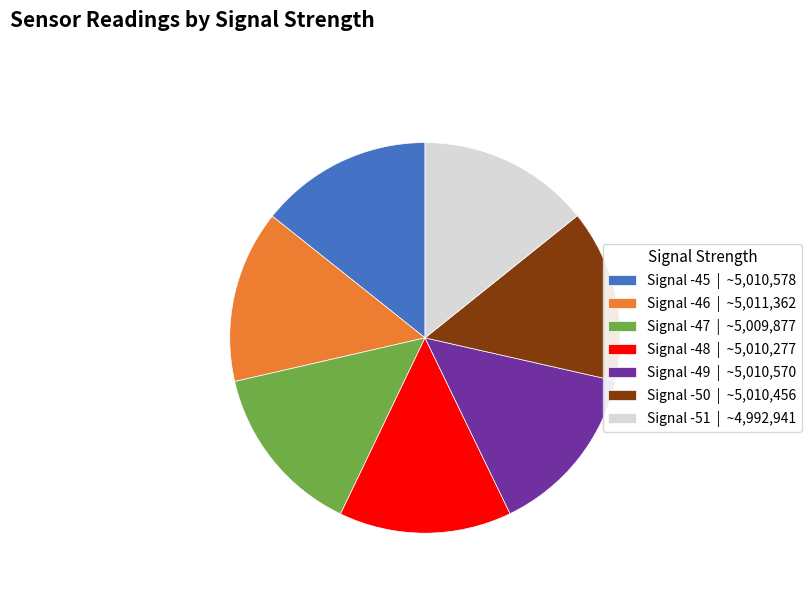

Approximately how many times larger is the value at Signal -45 | ~5,010,578 compared to Signal -48 | ~5,010,277?

1.0